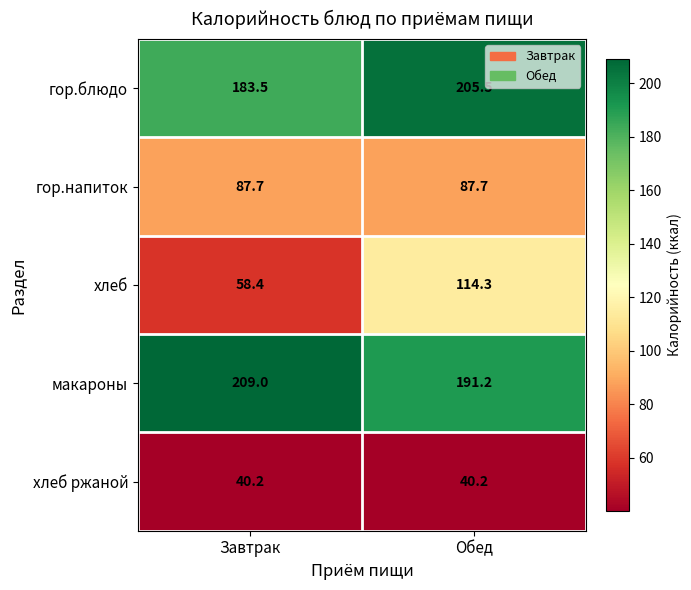

Which category has the highest value across all series?

Завтрак